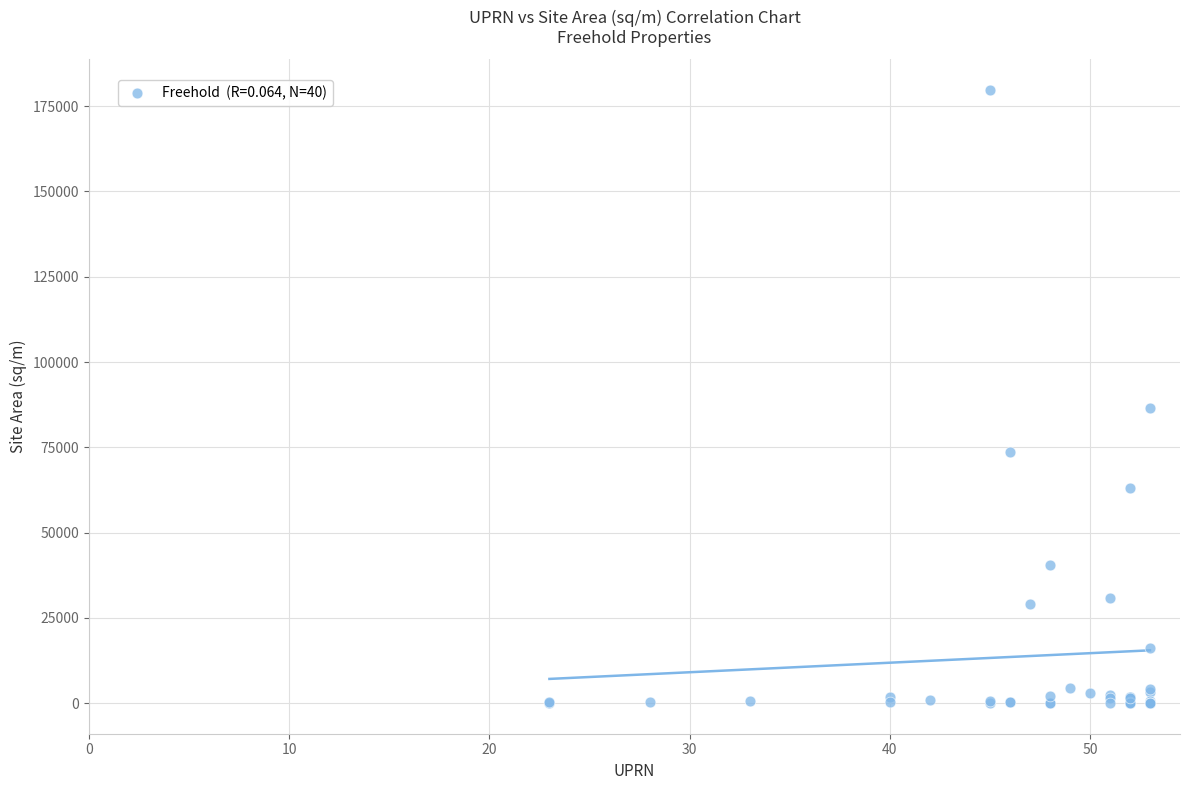

What Y value in the scatter plot is closest to 89871?

86646.5